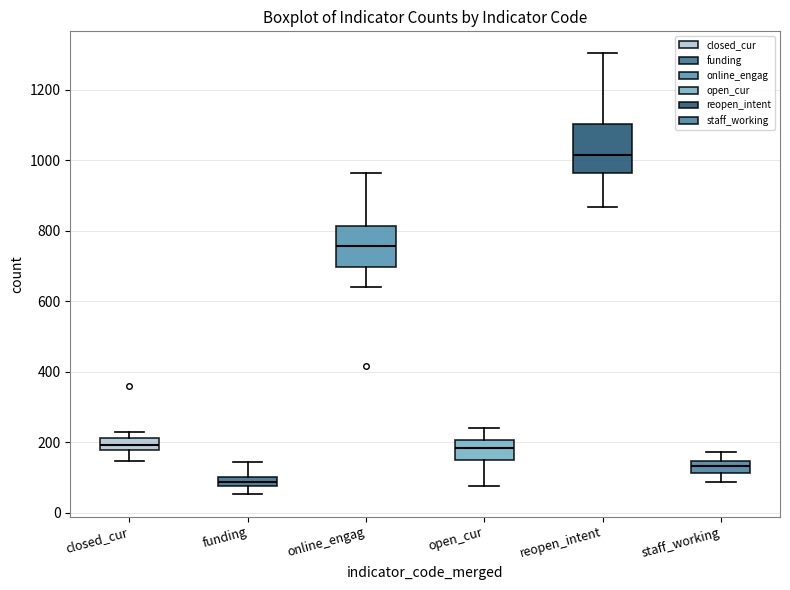

Comparing the boxes themselves (not the whiskers), which one is the tallest?

reopen_intent